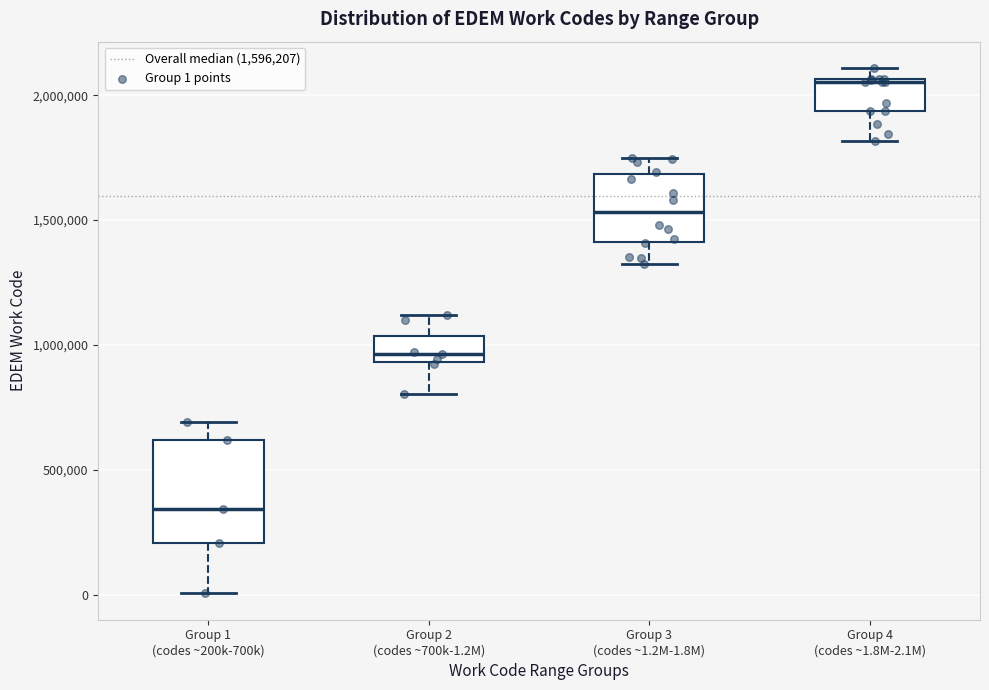

Reading left to right, transcribe this box plot: for each box, give where its median line is, the range the box spans, and where its two whiskers end, as read against the y-axis. The values are not printed on the chart, so give them approximately, as read against the axis.

Group 1 (codes ~200k-700k): median 350000, box 200000 to 600000, whiskers 0 to 700000
Group 2 (codes ~700k-1.2M): median 950000 (just above the box's lower edge), box 950000 to 1050000, whiskers 800000 to 1100000
Group 3 (codes ~1.2M-1.8M): median 1550000, box 1400000 to 1700000, whiskers 1300000 to 1750000
Group 4 (codes ~1.8M-2.1M): median 2050000, box 1950000 to 2050000, whiskers 1800000 to 2100000